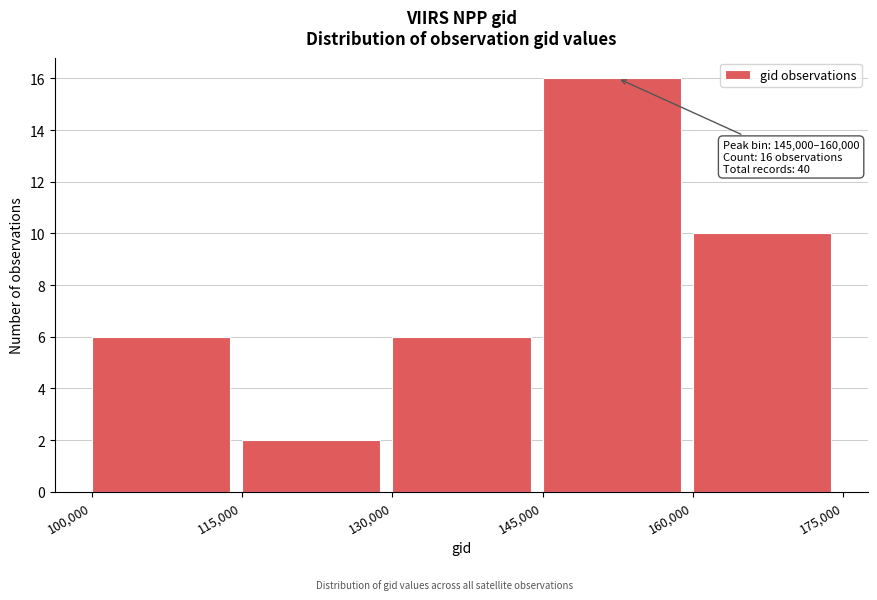

Which range on the x-axis has the tallest bar?

145,000 to 160,000